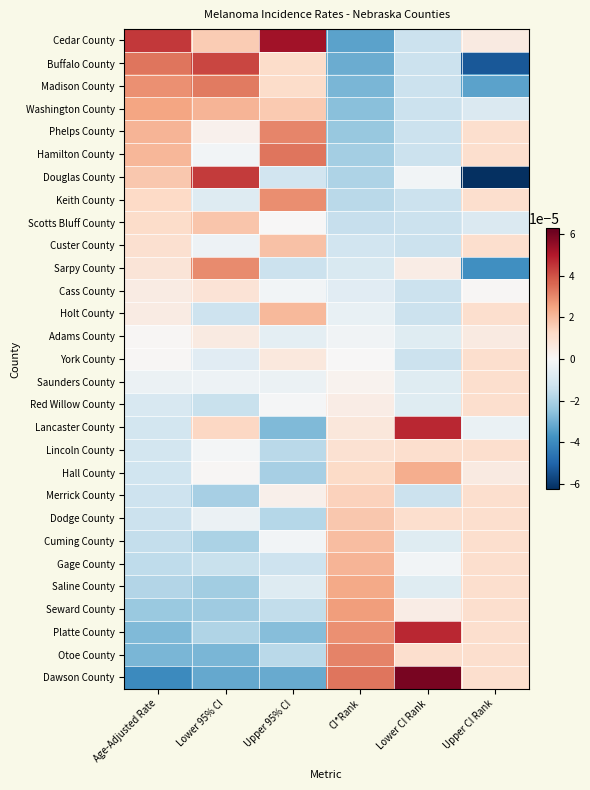

Reading right to left, what are all the values shown in this chart?

Cedar County: Upper CI Rank=0.0	Lower CI Rank=-0.0	CI*Rank=-0.0	Upper 95% CI=0.0	Lower 95% CI=0.0	Age-Adjusted Rate=0.0
Buffalo County: Upper CI Rank=-0.0	Lower CI Rank=-0.0	CI*Rank=-0.0	Upper 95% CI=0.0	Lower 95% CI=0.0	Age-Adjusted Rate=0.0
Madison County: Upper CI Rank=-0.0	Lower CI Rank=-0.0	CI*Rank=-0.0	Upper 95% CI=0.0	Lower 95% CI=0.0	Age-Adjusted Rate=0.0
Washington County: Upper CI Rank=-0.0	Lower CI Rank=-0.0	CI*Rank=-0.0	Upper 95% CI=0.0	Lower 95% CI=0.0	Age-Adjusted Rate=0.0
Phelps County: Upper CI Rank=0.0	Lower CI Rank=-0.0	CI*Rank=-0.0	Upper 95% CI=0.0	Lower 95% CI=0.0	Age-Adjusted Rate=0.0
Hamilton County: Upper CI Rank=0.0	Lower CI Rank=-0.0	CI*Rank=-0.0	Upper 95% CI=0.0	Lower 95% CI=-0.0	Age-Adjusted Rate=0.0
Douglas County: Upper CI Rank=-0.0	Lower CI Rank=-0.0	CI*Rank=-0.0	Upper 95% CI=-0.0	Lower 95% CI=0.0	Age-Adjusted Rate=0.0
Keith County: Upper CI Rank=0.0	Lower CI Rank=-0.0	CI*Rank=-0.0	Upper 95% CI=0.0	Lower 95% CI=-0.0	Age-Adjusted Rate=0.0
Scotts Bluff County: Upper CI Rank=-0.0	Lower CI Rank=-0.0	CI*Rank=-0.0	Upper 95% CI=0.0	Lower 95% CI=0.0	Age-Adjusted Rate=0.0
Custer County: Upper CI Rank=0.0	Lower CI Rank=-0.0	CI*Rank=-0.0	Upper 95% CI=0.0	Lower 95% CI=-0.0	Age-Adjusted Rate=0.0
Sarpy County: Upper CI Rank=-0.0	Lower CI Rank=0.0	CI*Rank=-0.0	Upper 95% CI=-0.0	Lower 95% CI=0.0	Age-Adjusted Rate=0.0
Cass County: Upper CI Rank=0.0	Lower CI Rank=-0.0	CI*Rank=-0.0	Upper 95% CI=-0.0	Lower 95% CI=0.0	Age-Adjusted Rate=0.0
Holt County: Upper CI Rank=0.0	Lower CI Rank=-0.0	CI*Rank=-0.0	Upper 95% CI=0.0	Lower 95% CI=-0.0	Age-Adjusted Rate=0.0
Adams County: Upper CI Rank=0.0	Lower CI Rank=-0.0	CI*Rank=-0.0	Upper 95% CI=-0.0	Lower 95% CI=0.0	Age-Adjusted Rate=0.0
York County: Upper CI Rank=0.0	Lower CI Rank=-0.0	CI*Rank=0.0	Upper 95% CI=0.0	Lower 95% CI=-0.0	Age-Adjusted Rate=0.0
Saunders County: Upper CI Rank=0.0	Lower CI Rank=-0.0	CI*Rank=0.0	Upper 95% CI=-0.0	Lower 95% CI=-0.0	Age-Adjusted Rate=-0.0
Red Willow County: Upper CI Rank=0.0	Lower CI Rank=-0.0	CI*Rank=0.0	Upper 95% CI=-0.0	Lower 95% CI=-0.0	Age-Adjusted Rate=-0.0
Lancaster County: Upper CI Rank=-0.0	Lower CI Rank=0.0	CI*Rank=0.0	Upper 95% CI=-0.0	Lower 95% CI=0.0	Age-Adjusted Rate=-0.0
Lincoln County: Upper CI Rank=0.0	Lower CI Rank=0.0	CI*Rank=0.0	Upper 95% CI=-0.0	Lower 95% CI=-0.0	Age-Adjusted Rate=-0.0
Hall County: Upper CI Rank=0.0	Lower CI Rank=0.0	CI*Rank=0.0	Upper 95% CI=-0.0	Lower 95% CI=0.0	Age-Adjusted Rate=-0.0
Merrick County: Upper CI Rank=0.0	Lower CI Rank=-0.0	CI*Rank=0.0	Upper 95% CI=0.0	Lower 95% CI=-0.0	Age-Adjusted Rate=-0.0
Dodge County: Upper CI Rank=0.0	Lower CI Rank=0.0	CI*Rank=0.0	Upper 95% CI=-0.0	Lower 95% CI=-0.0	Age-Adjusted Rate=-0.0
Cuming County: Upper CI Rank=0.0	Lower CI Rank=-0.0	CI*Rank=0.0	Upper 95% CI=-0.0	Lower 95% CI=-0.0	Age-Adjusted Rate=-0.0
Gage County: Upper CI Rank=0.0	Lower CI Rank=-0.0	CI*Rank=0.0	Upper 95% CI=-0.0	Lower 95% CI=-0.0	Age-Adjusted Rate=-0.0
Saline County: Upper CI Rank=0.0	Lower CI Rank=-0.0	CI*Rank=0.0	Upper 95% CI=-0.0	Lower 95% CI=-0.0	Age-Adjusted Rate=-0.0
Seward County: Upper CI Rank=0.0	Lower CI Rank=0.0	CI*Rank=0.0	Upper 95% CI=-0.0	Lower 95% CI=-0.0	Age-Adjusted Rate=-0.0
Platte County: Upper CI Rank=0.0	Lower CI Rank=0.0	CI*Rank=0.0	Upper 95% CI=-0.0	Lower 95% CI=-0.0	Age-Adjusted Rate=-0.0
Otoe County: Upper CI Rank=0.0	Lower CI Rank=0.0	CI*Rank=0.0	Upper 95% CI=-0.0	Lower 95% CI=-0.0	Age-Adjusted Rate=-0.0
Dawson County: Upper CI Rank=0.0	Lower CI Rank=0.0	CI*Rank=0.0	Upper 95% CI=-0.0	Lower 95% CI=-0.0	Age-Adjusted Rate=-0.0